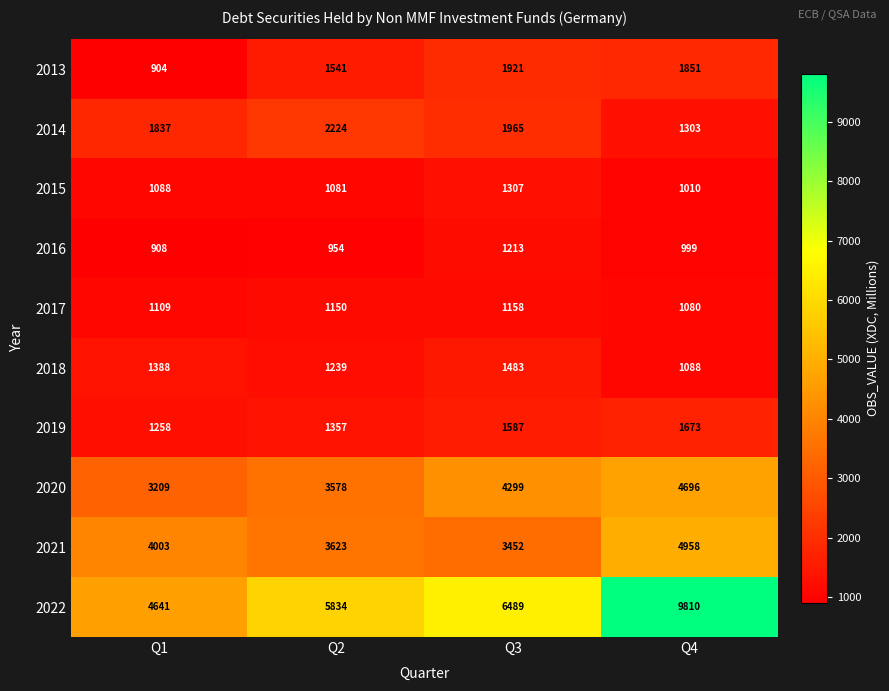

Rank the series by their maximum value, from highest to lowest.

2022, 2021, 2020, 2014, 2013, 2019, 2018, 2015, 2016, 2017